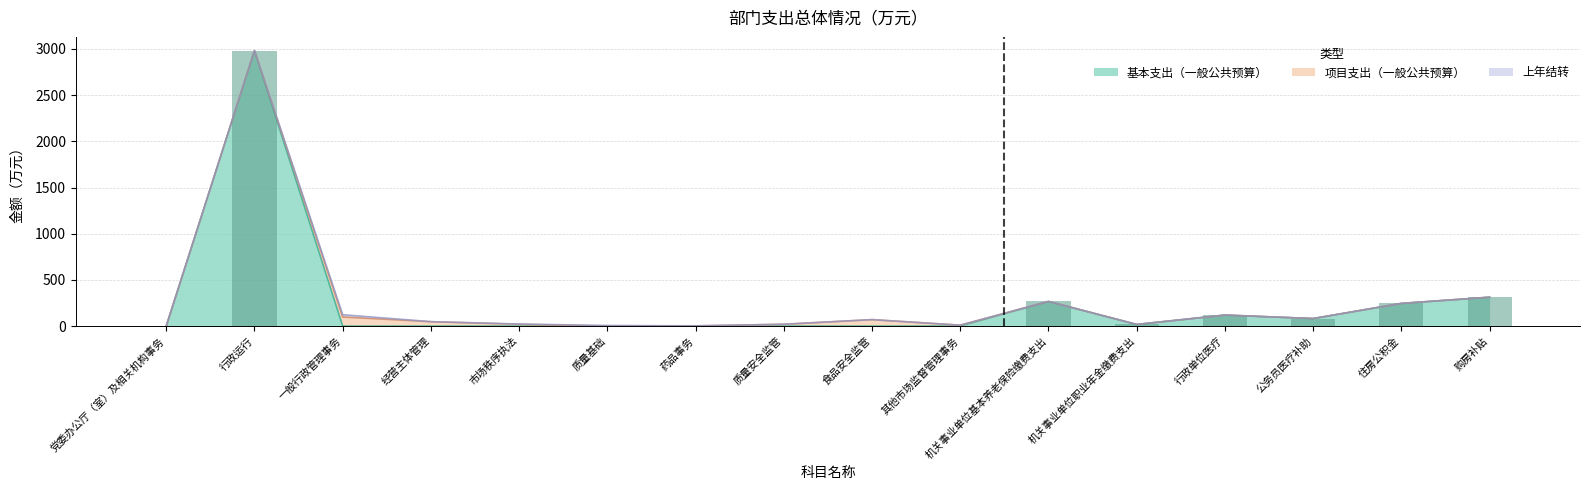

What is the total value across all series at 公务员医疗补助?

81.7